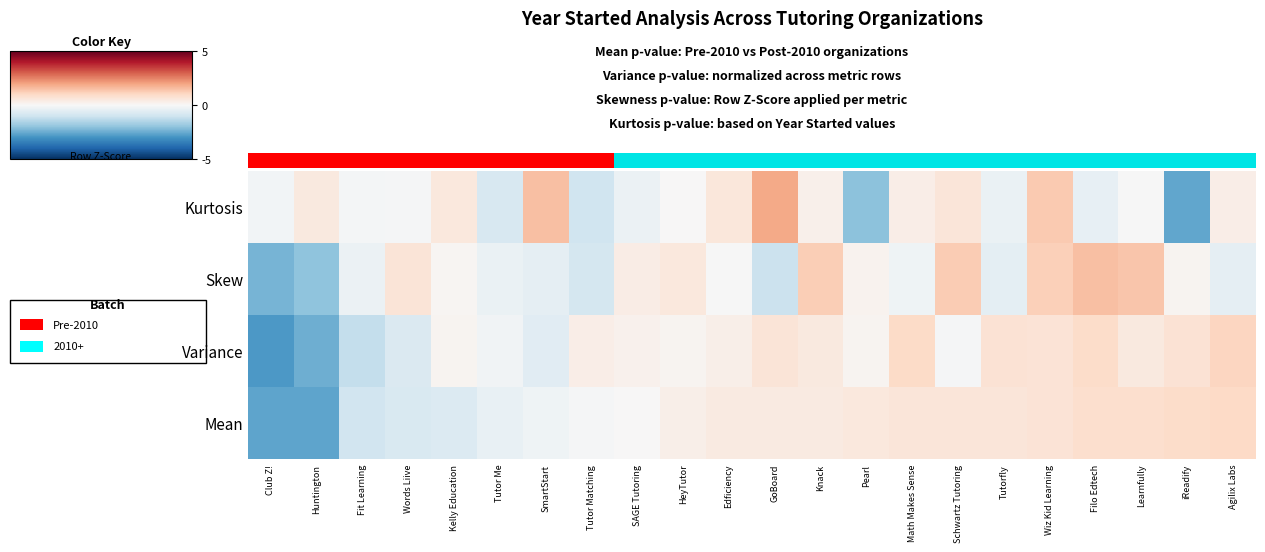

What is the spread (max minus min) of values at Math Makes Sense?

1.2